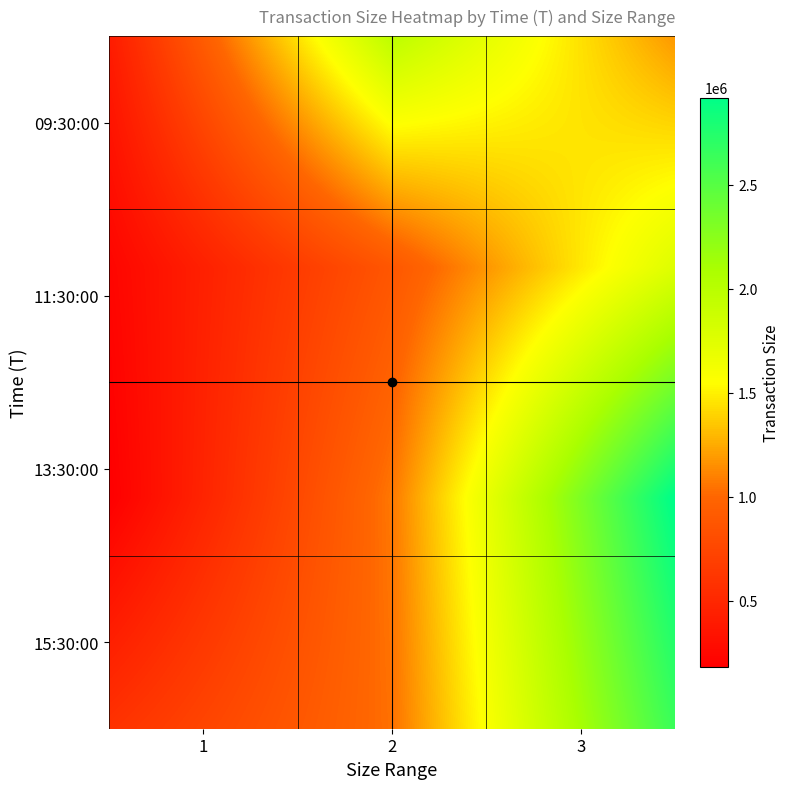

How many series are shown in this chart?

4